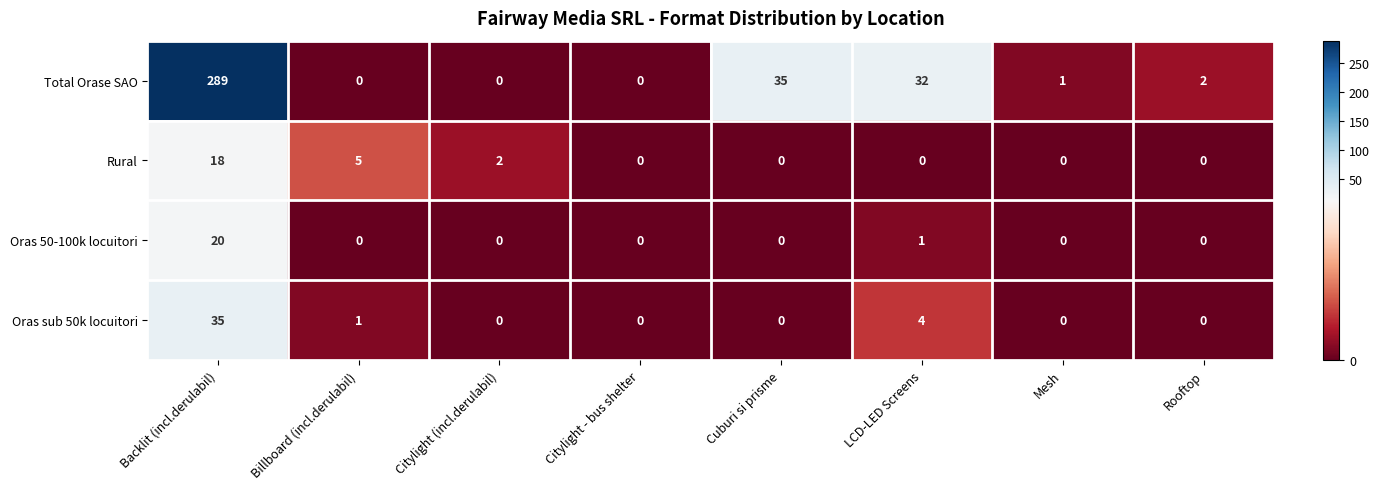

Count the number of data series in this chart.

4